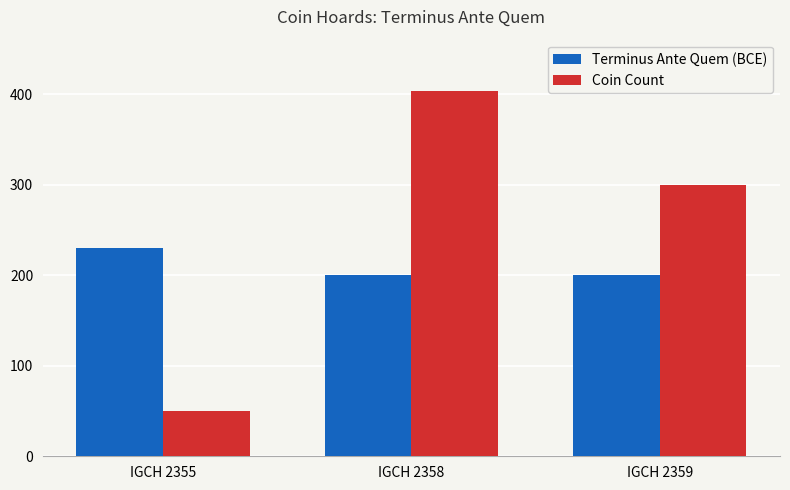

What value does the Terminus Ante Quem (BCE) series have at IGCH 2359, to the nearest 5?

200